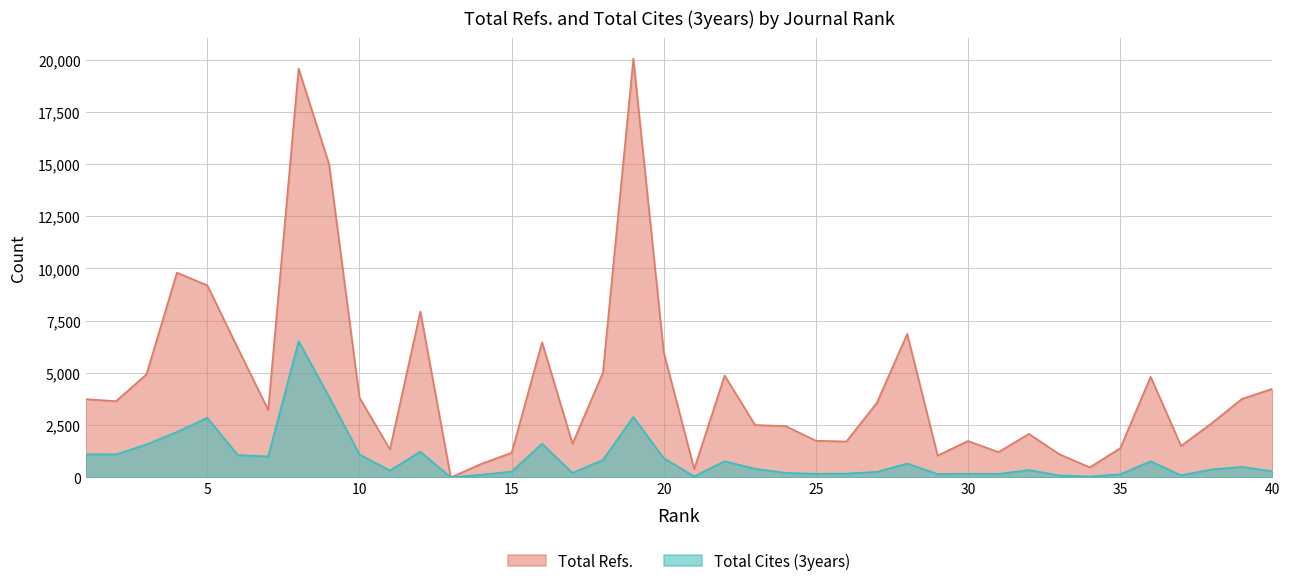

Rank the categories by Total Cites (3years) value from highest to lowest.

8, 9, 19, 5, 4, 16, 3, 12, 1, 2, 10, 6, 7, 20, 18, 22, 36, 28, 39, 23, 38, 32, 11, 40, 15, 27, 17, 24, 26, 30, 25, 31, 29, 35, 14, 37, 33, 21, 34, 13